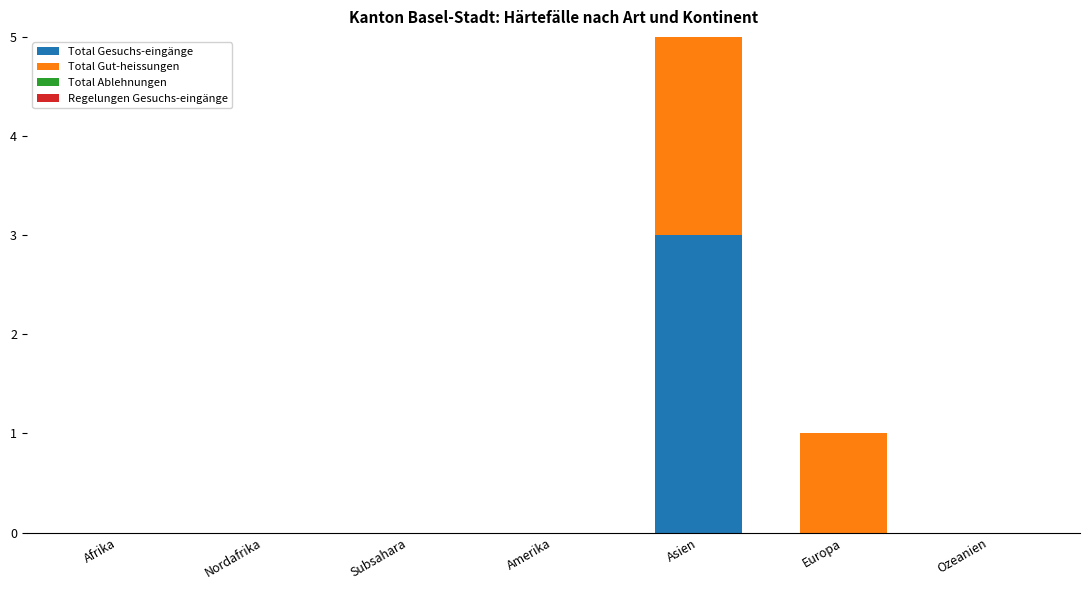

At which category does the chart reach its minimum across all series?

Afrika